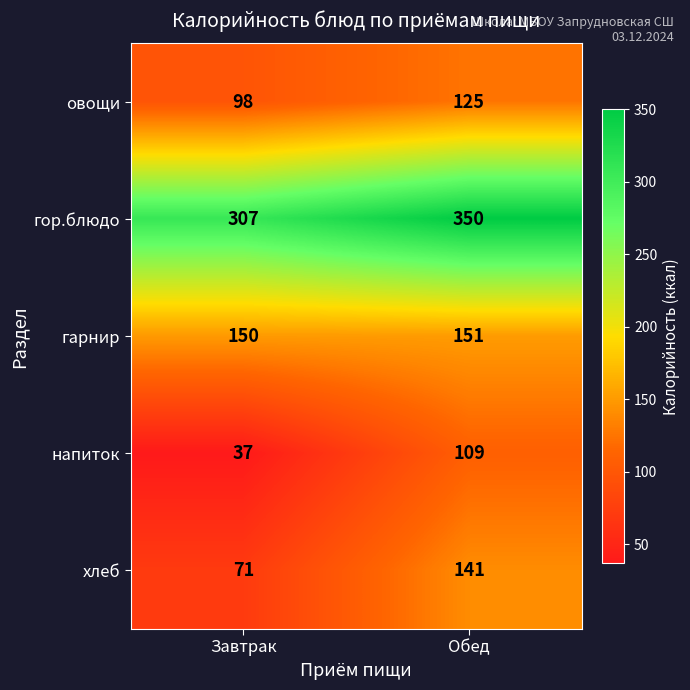

Reading left to right, transcribe all the data shown in this chart.

овощи: Завтрак=98	Обед=125
гор.блюдо: Завтрак=307	Обед=350
гарнир: Завтрак=150	Обед=151
напиток: Завтрак=37	Обед=109
хлеб: Завтрак=71	Обед=141